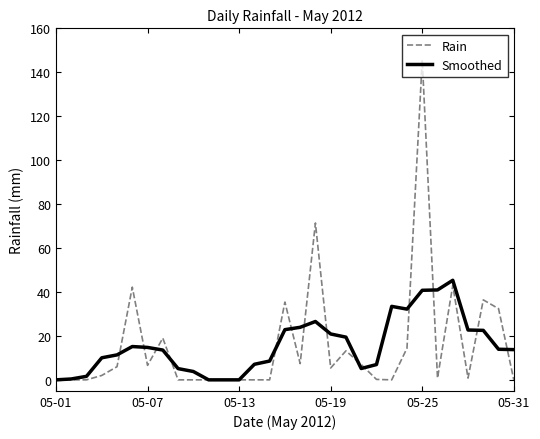

List the series in order of their peak value, highest first.

Rain, Smoothed